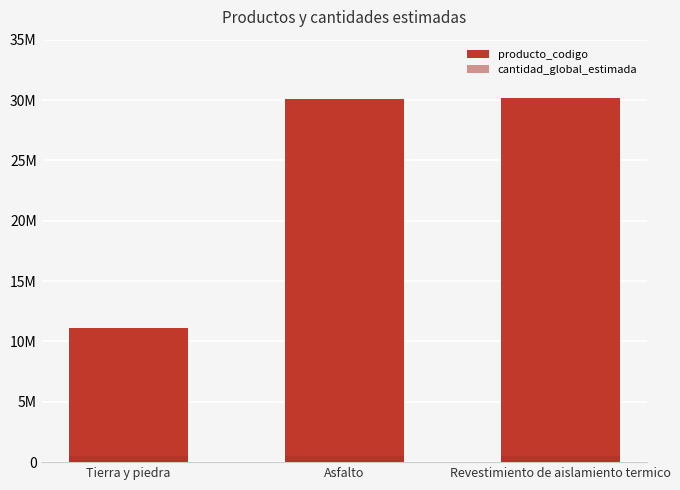

What is the sum of all producto_codigo values?

71374607